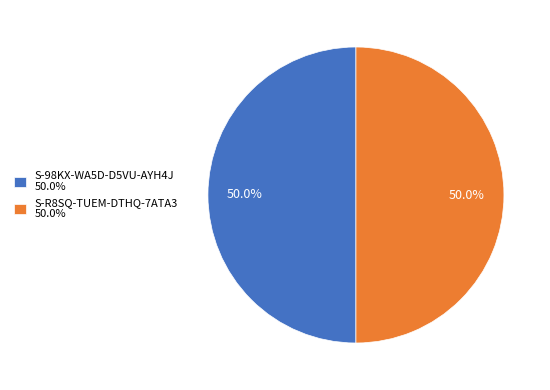

Is it true that S-98KX-WA5D-D5VU-AYH4J is 60% of the pie?

False